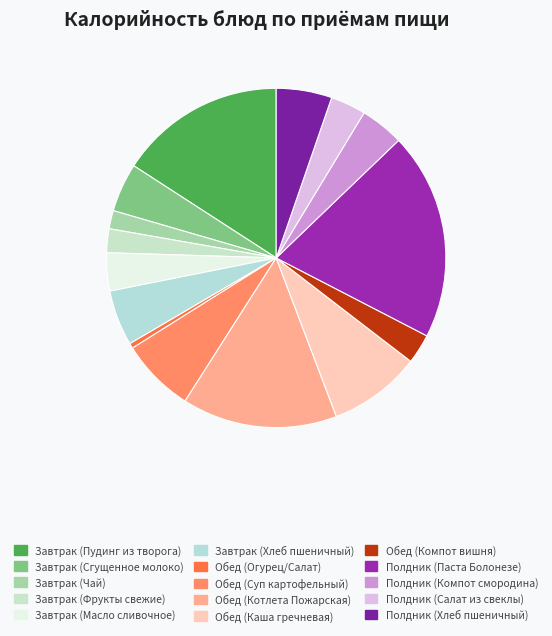

The Полдник (Хлеб пшеничный) slice represents 5% of the pie. True or false?

True